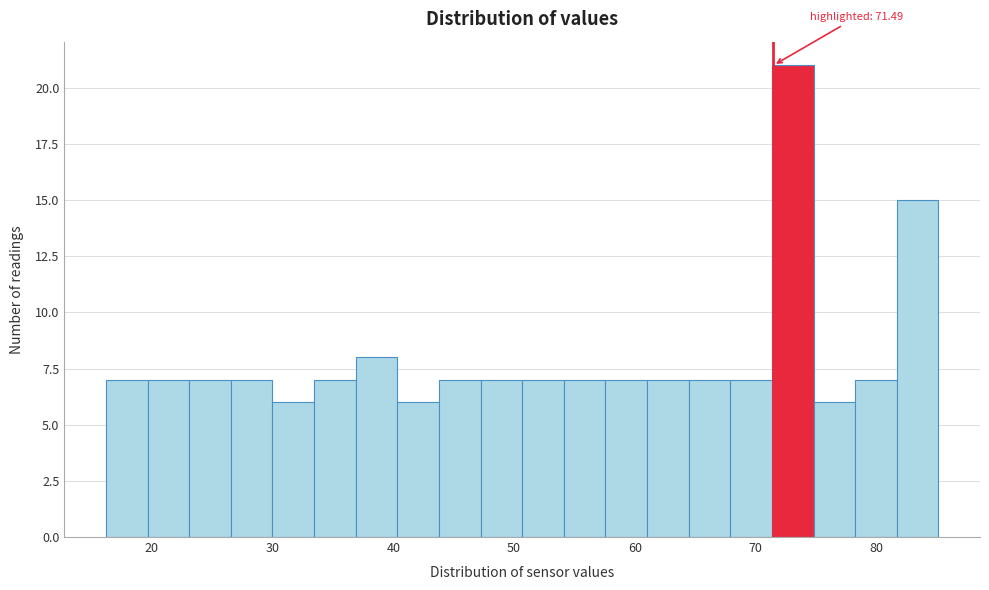

Around what value on the x-axis is the tallest bar? Give the approximate position of its centre, as read against the axis.

73